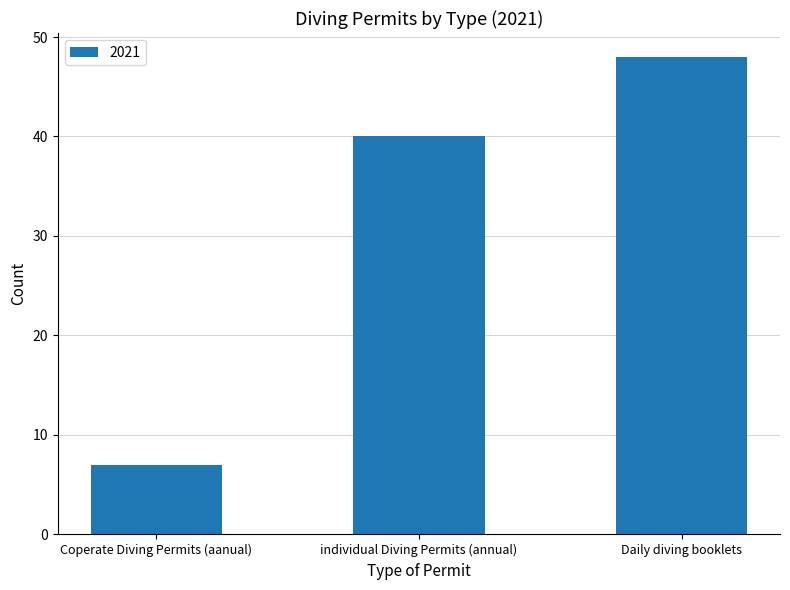

List the labels in order of value, smallest first.

Coperate Diving Permits (aanual), individual Diving Permits (annual), Daily diving booklets